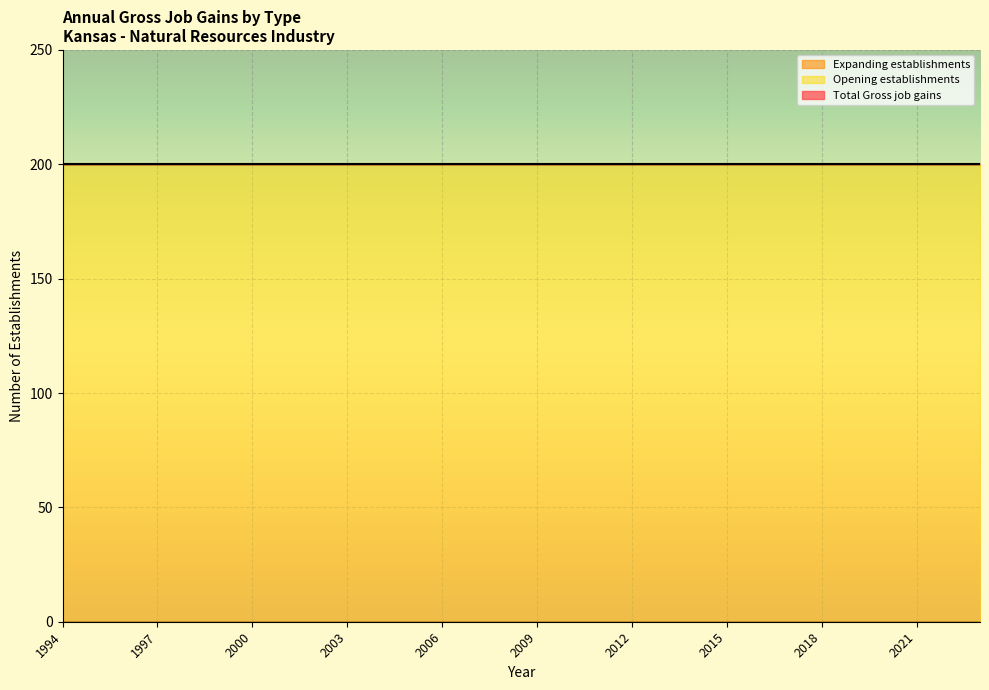

True or false: Total Gross job gains has a value of 277 at 2017.

False